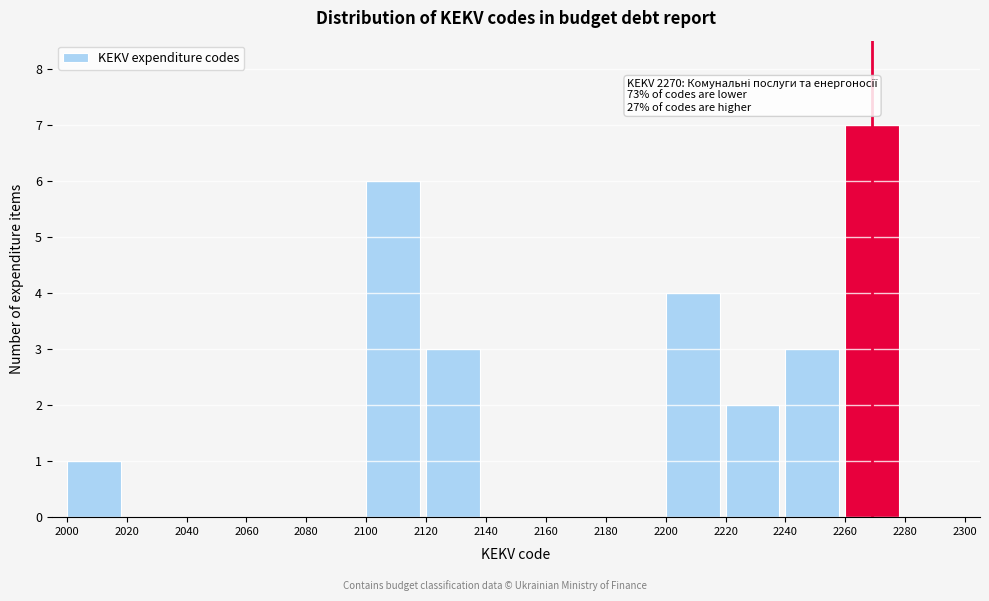

Over which range of the x-axis is the bar tallest?

2260 to 2280